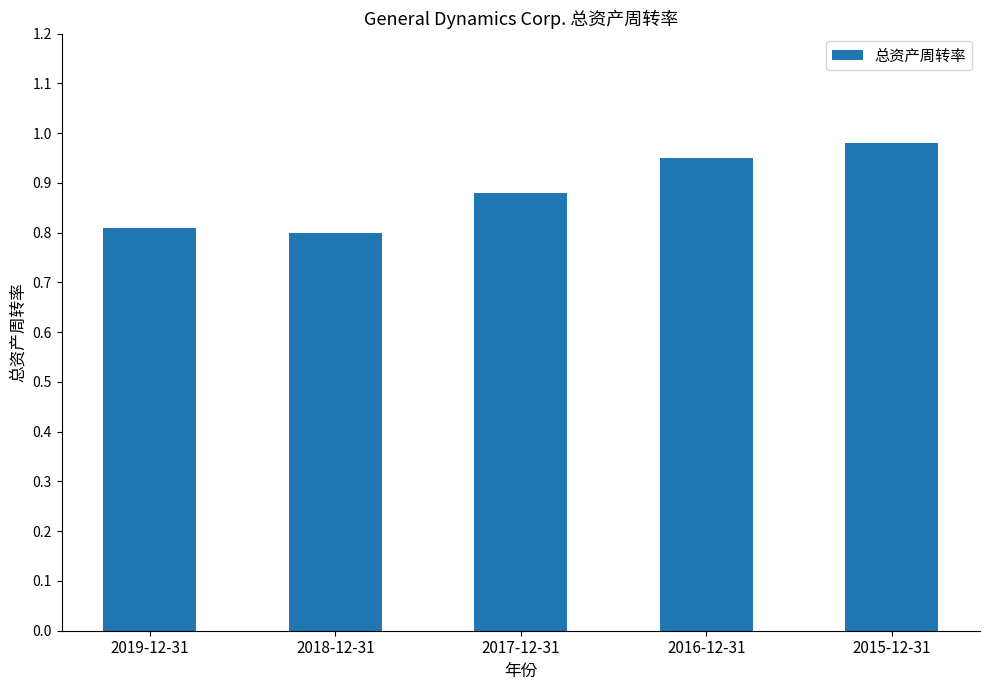

What is the change in value from 2018-12-31 to 2015-12-31?

+0.2